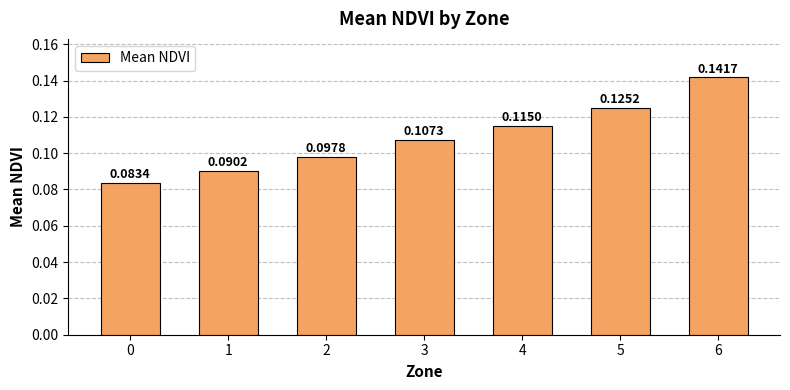

List the labels in order of value, smallest first.

0, 1, 2, 3, 4, 5, 6